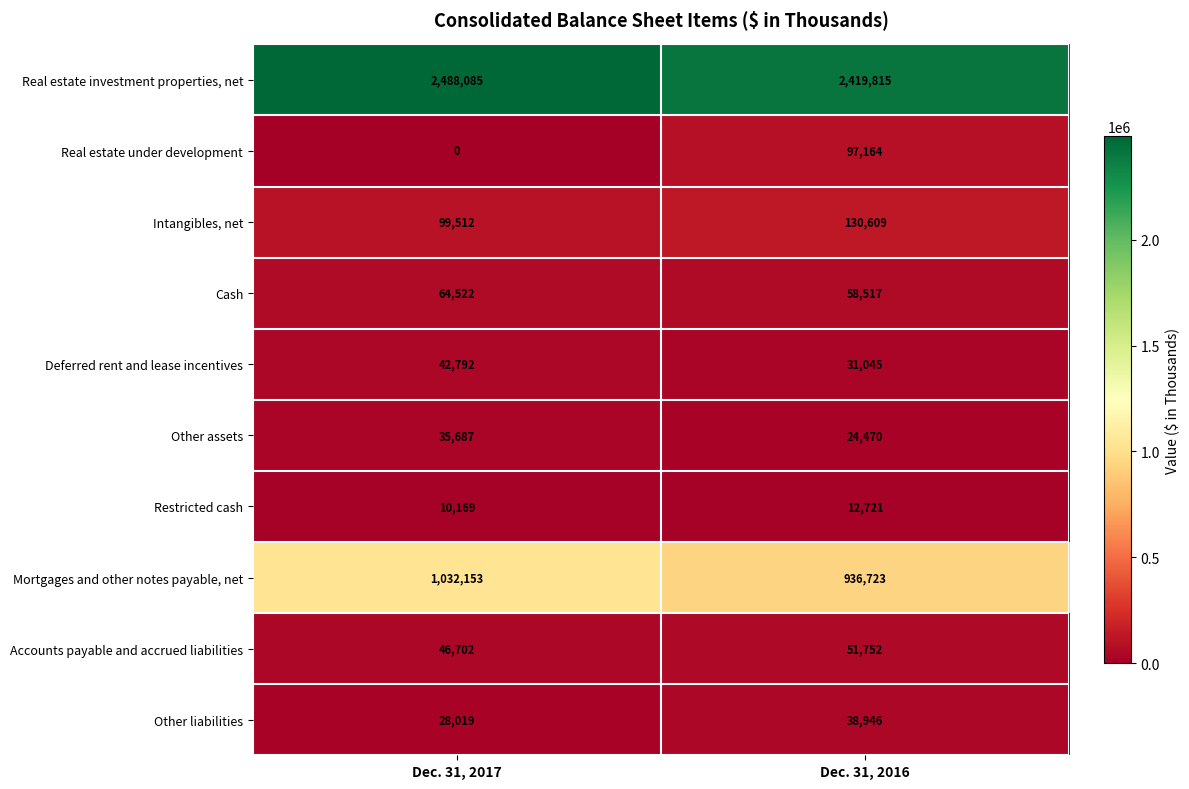

The Other liabilities series shows 14009 at Dec. 31, 2017. True or false?

False